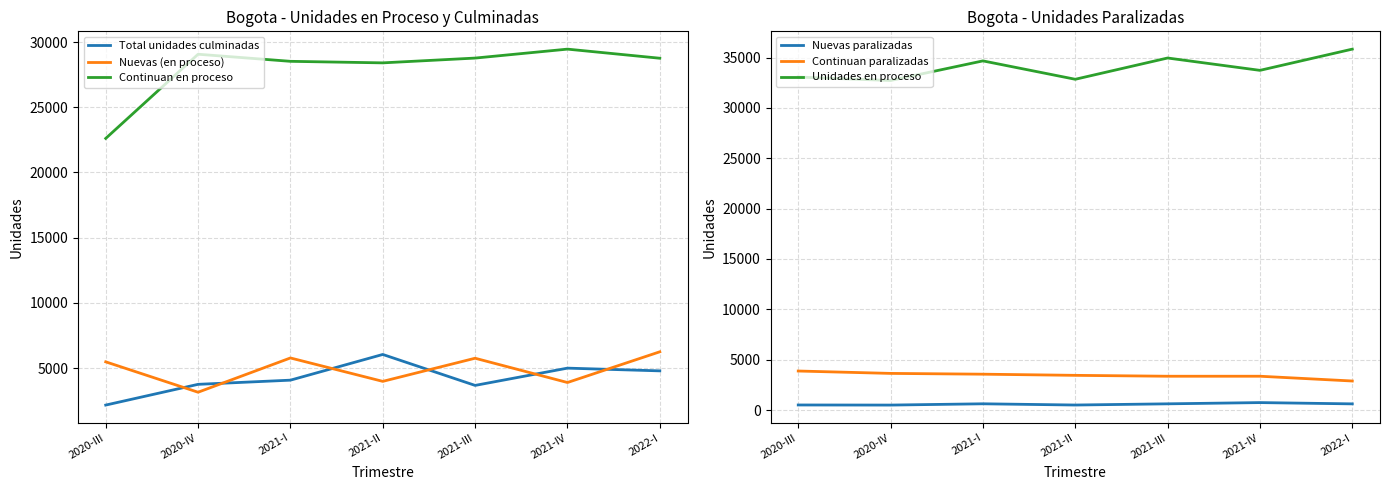

At which label is Nuevas paralizadas closest to 613?

2021-III